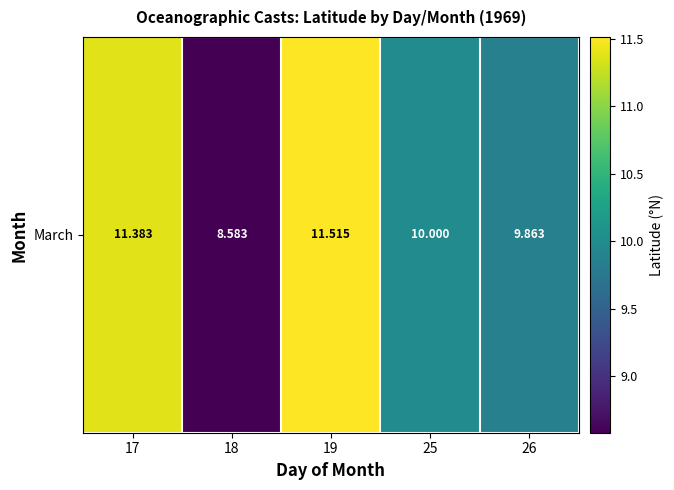

Reading left to right, extract all data points from this chart.

11.4	8.6	11.5	10.0	9.9